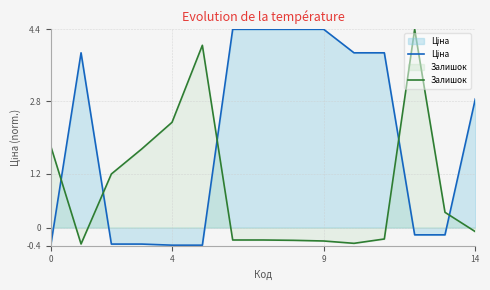

Which series has the largest total across all categories?

Ціна